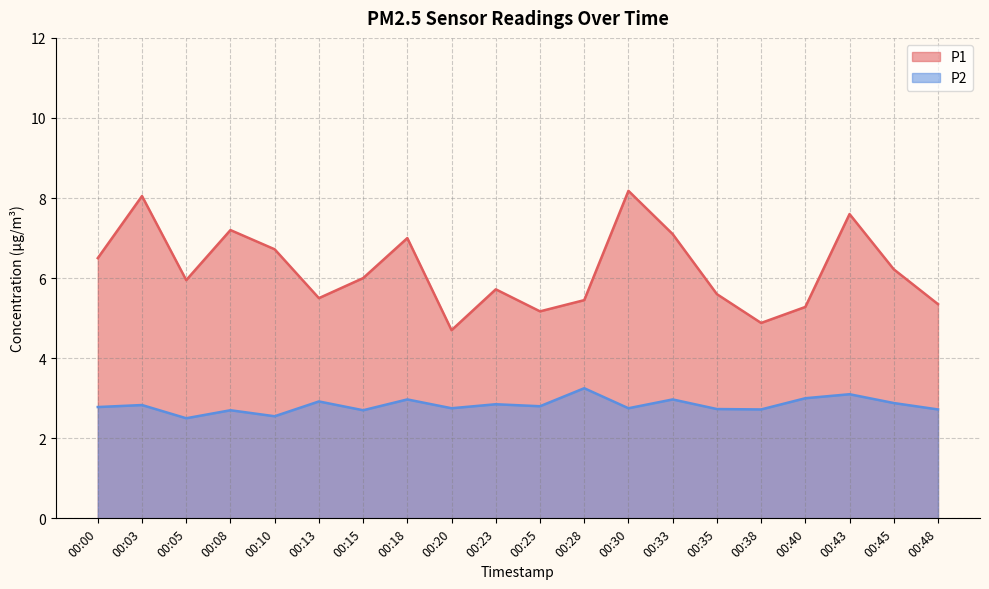

What is the difference between the highest and lowest values at 00:40?

2.3